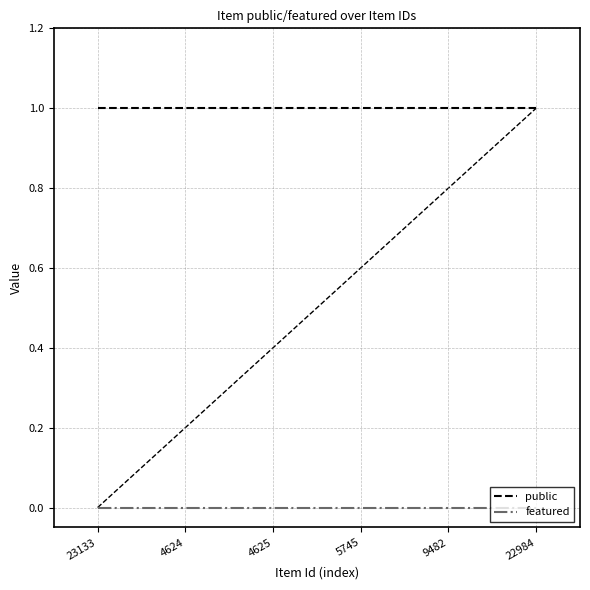

Reading left to right, transcribe all the data shown in this chart.

public: 23133=1	4624=1	4625=1	5745=1	9482=1	22984=1
featured: 23133=0	4624=0	4625=0	5745=0	9482=0	22984=0